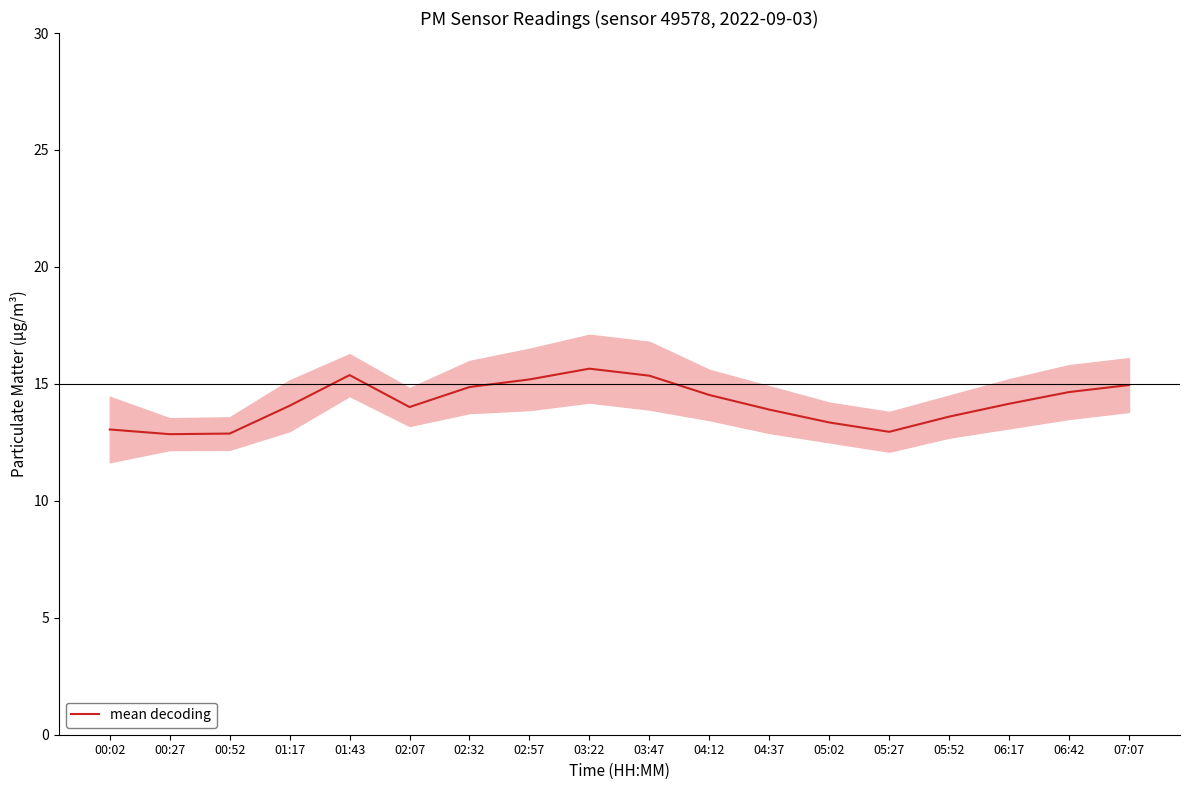

Is it true that the value at 00:27 is 12.8?

True